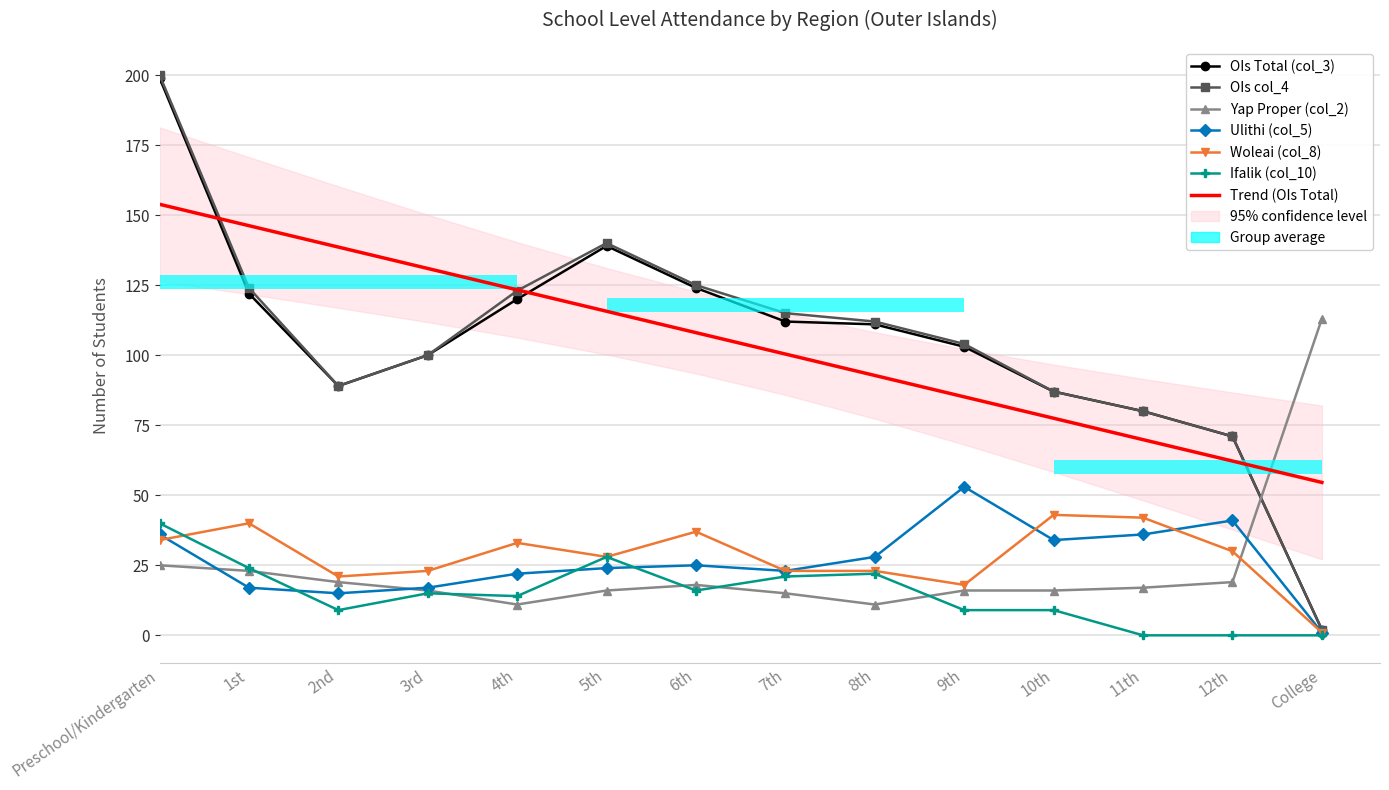

Rank the categories by OIs col_4 value from highest to lowest.

Preschool/Kindergarten, 5th, 6th, 1st, 4th, 7th, 8th, 9th, 3rd, 2nd, 10th, 11th, 12th, College